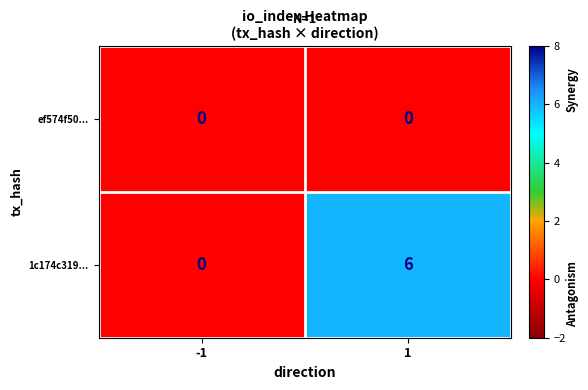

How many series are shown in this chart?

2